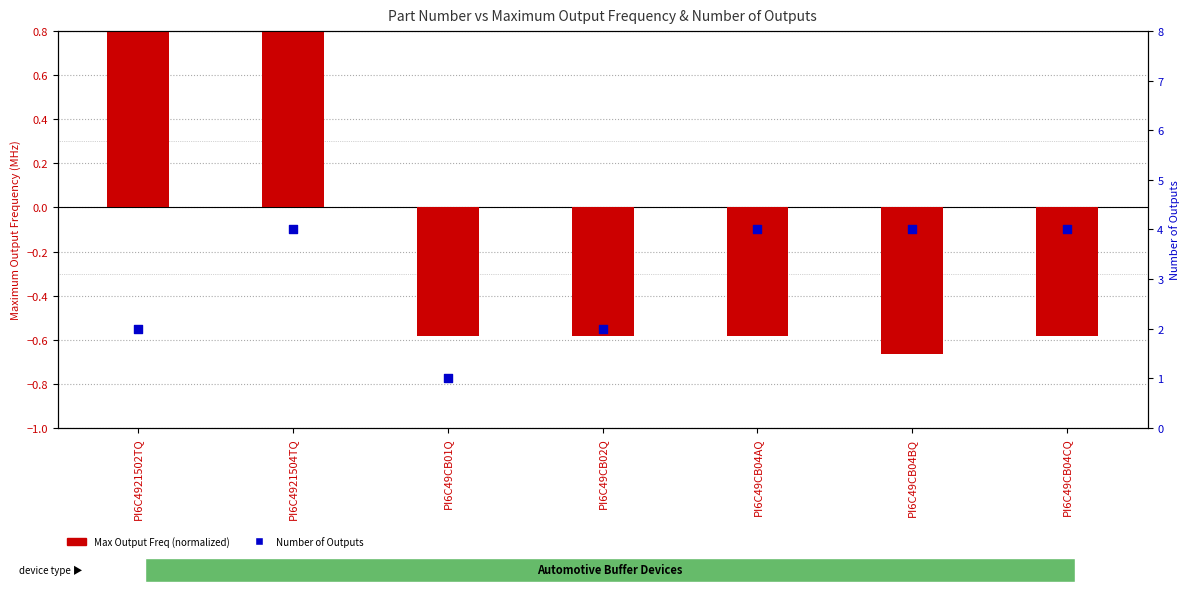

Which series has the largest total across all categories?

Number of Outputs